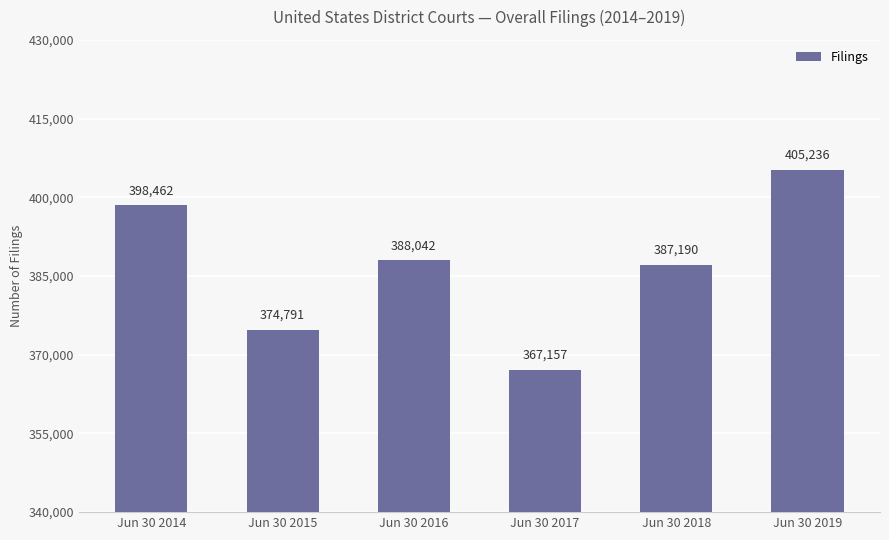

The value at Jun 30 2016 is 513727. True or false?

False